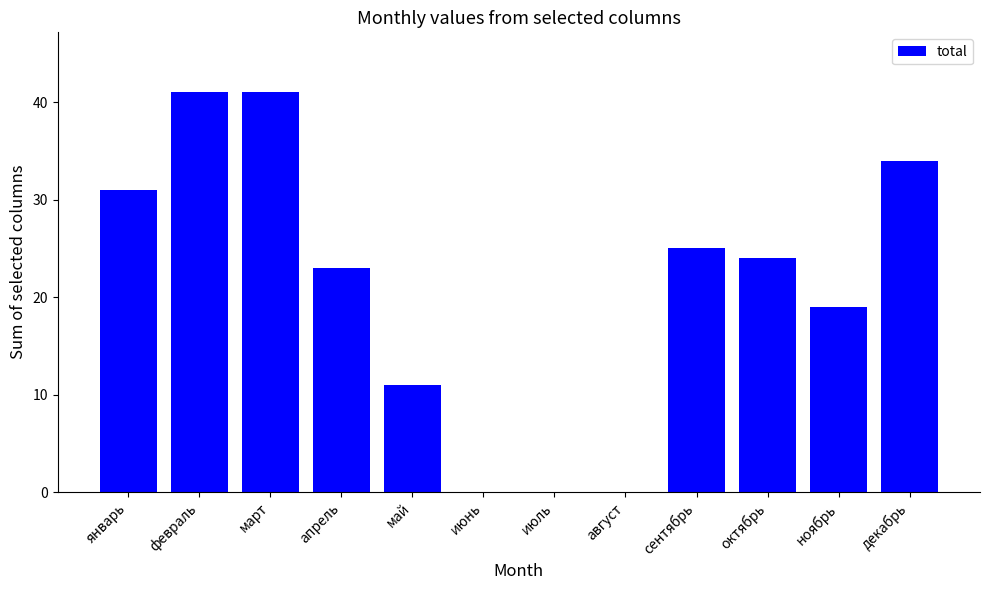

What is the sum of the values at сентябрь and май?

36